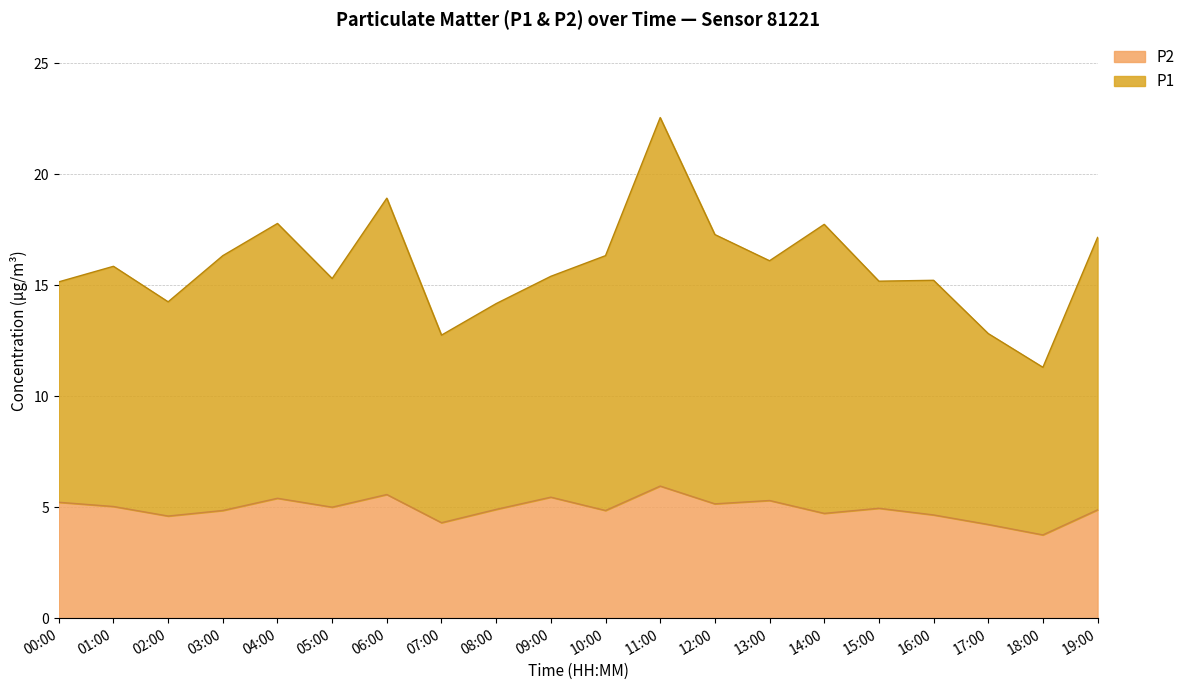

At which label is P1 closest to 16?

13:00